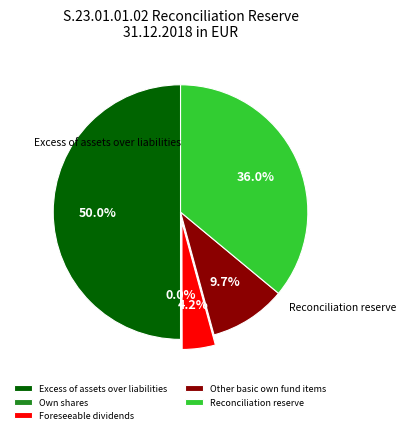

How much of the chart is everything except Other basic own fund items?

90.3%